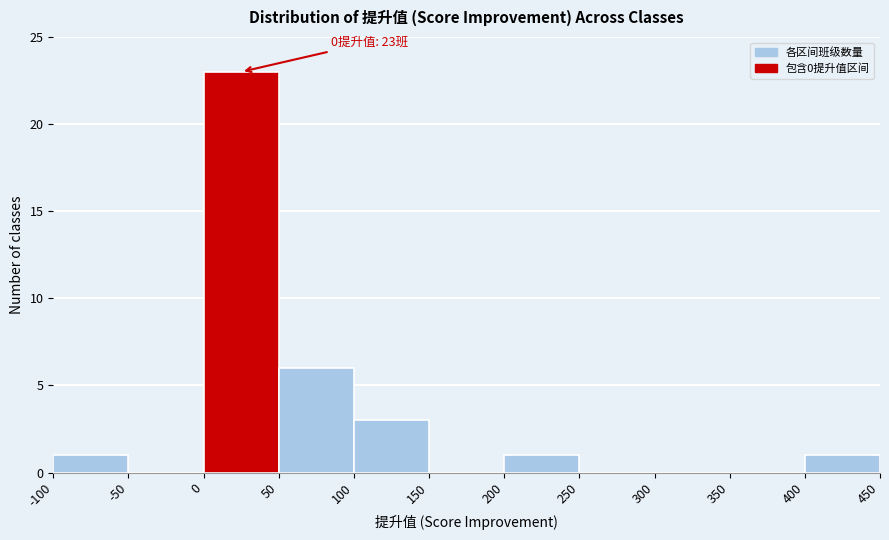

Which range on the x-axis has the tallest bar?

0 to 50